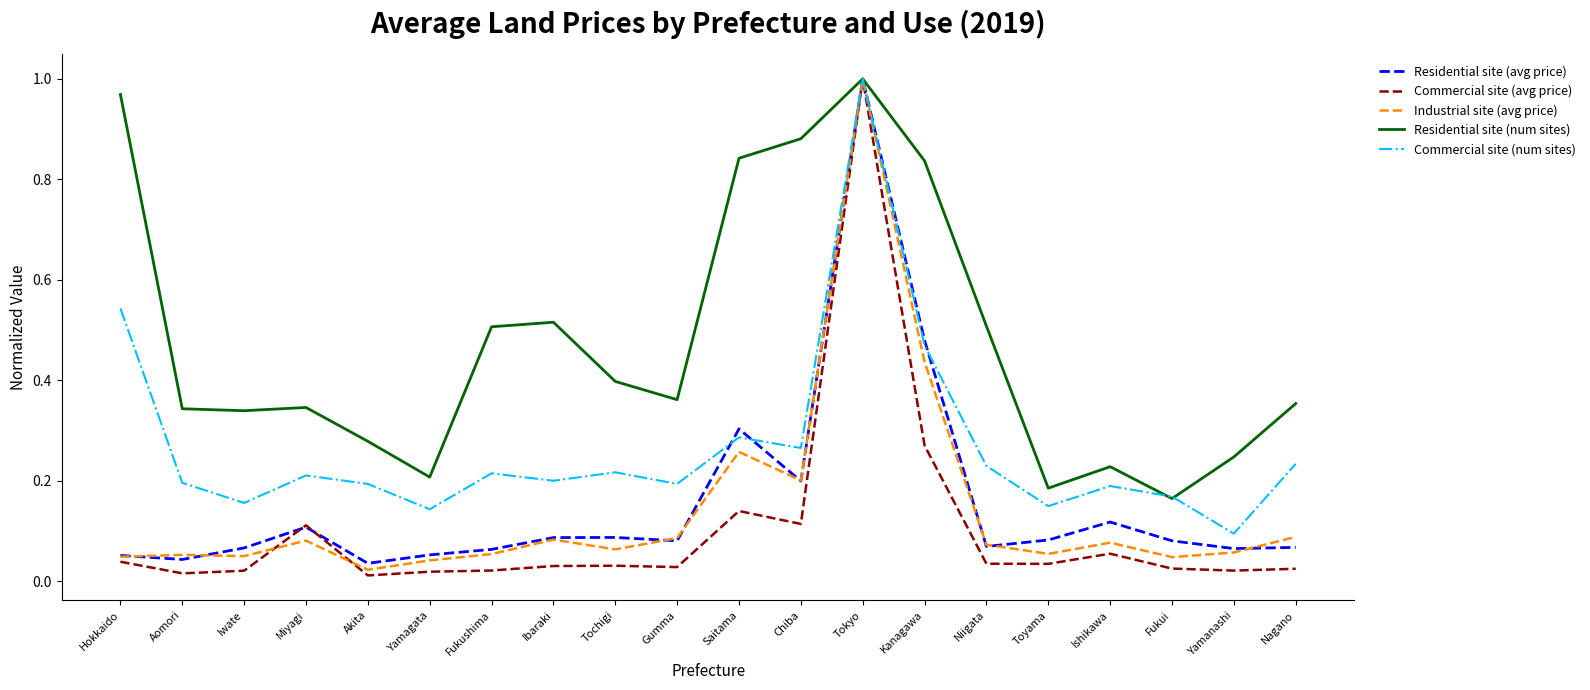

What position from the right is Fukui?

3